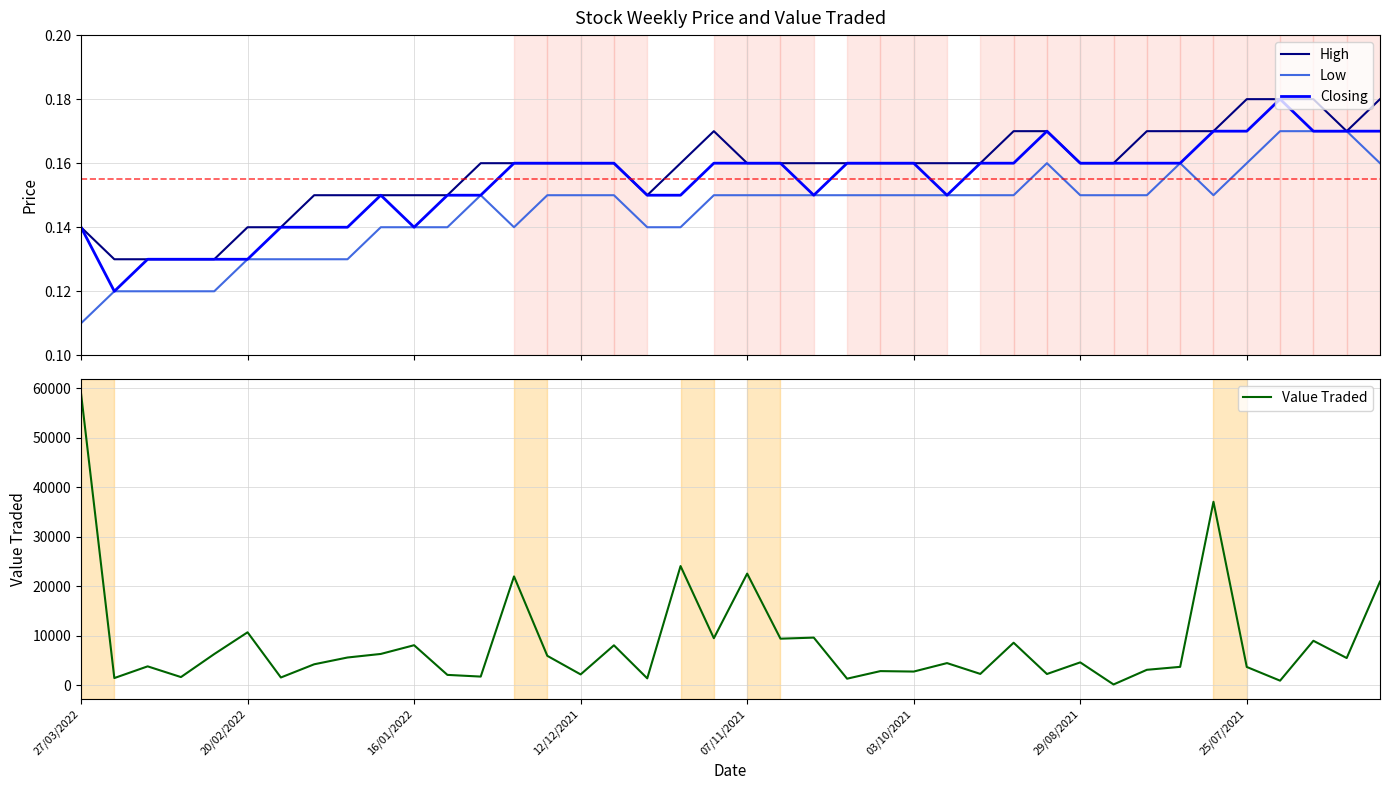

True or false: High has more than 1 points higher than both neighbors.

False